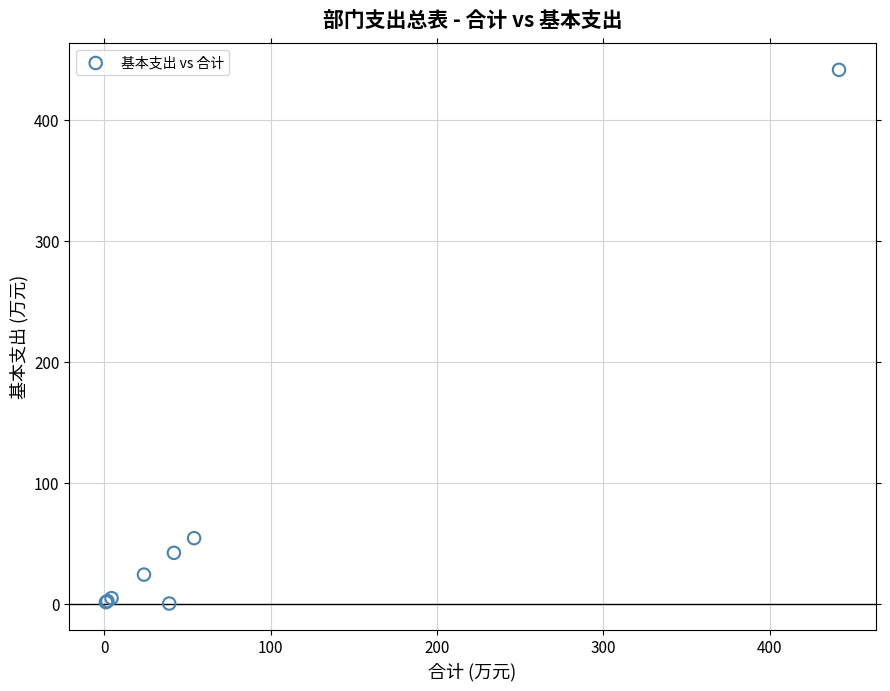

What Y value in the scatter plot is closest to 220?

54.1